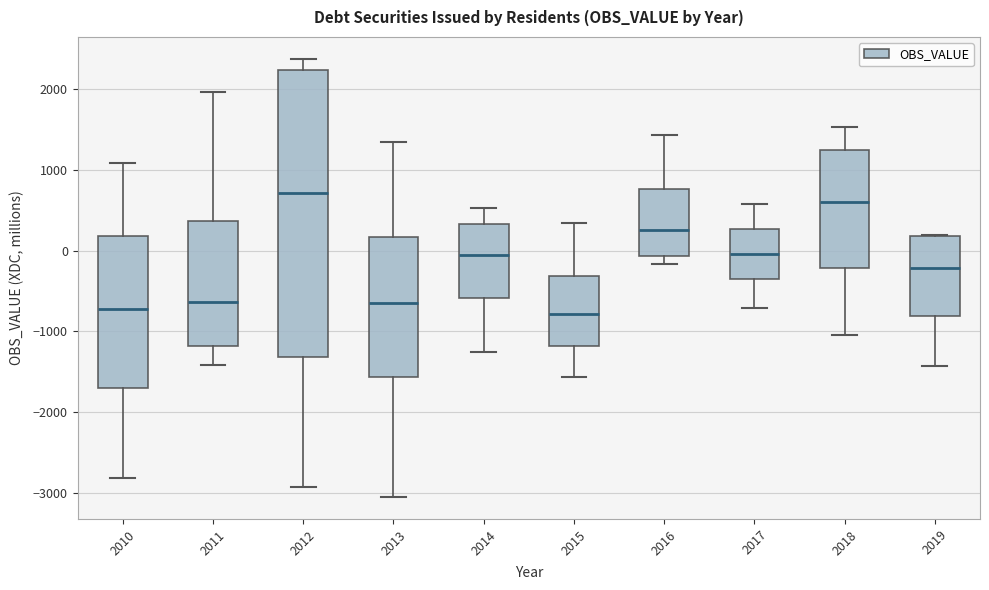

Reading left to right, transcribe this box plot: for each box, give where its median line is, the range the box spans, and where its two whiskers end, as read against the y-axis. The values are not printed on the chart, so give them approximately, as read against the axis.

2010: median -700, box -1700 to 200, whiskers -2800 to 1100
2011: median -600, box -1200 to 400, whiskers -1400 to 2000
2012: median 700, box -1300 to 2200, whiskers -2900 to 2400
2013: median -600, box -1600 to 200, whiskers -3100 to 1400
2014: median 0, box -600 to 300, whiskers -1300 to 500
2015: median -800, box -1200 to -300, whiskers -1600 to 300
2016: median 300, box -100 to 800, whiskers -200 to 1400
2017: median 0, box -400 to 300, whiskers -700 to 600
2018: median 600, box -200 to 1200, whiskers -1000 to 1500
2019: median -200, box -800 to 200, whiskers -1400 to 200